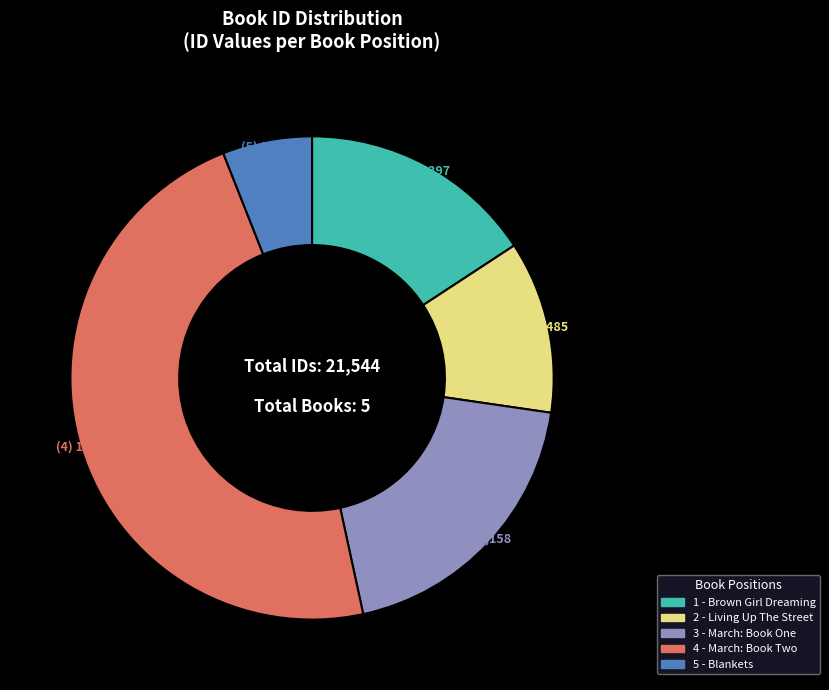

Is there any slice that represents more than half of the pie?

No